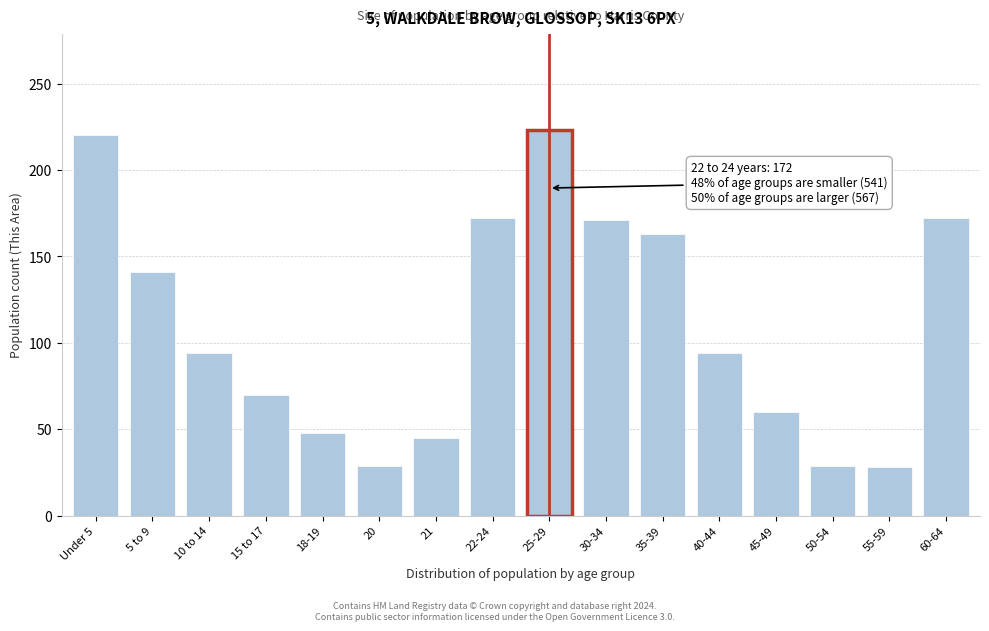

What is the sum of all values?

1759